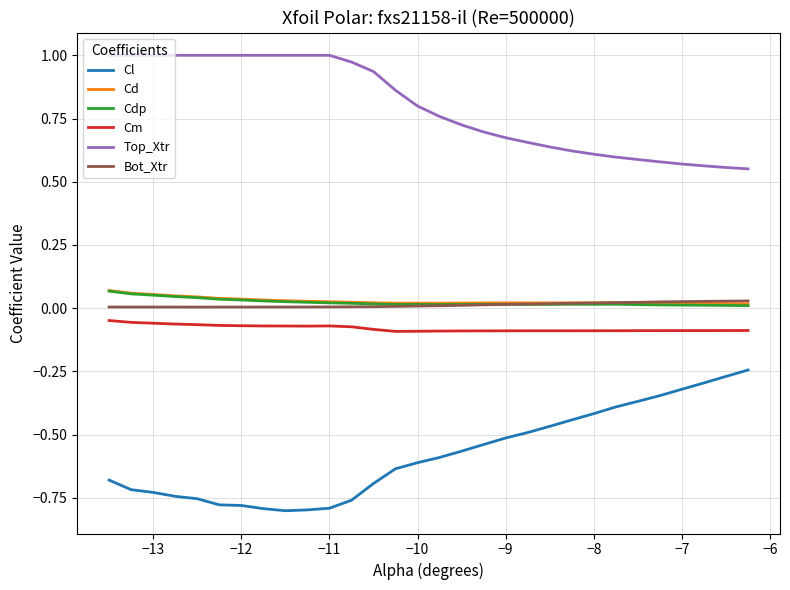

Which series has the largest total across all categories?

Top_Xtr